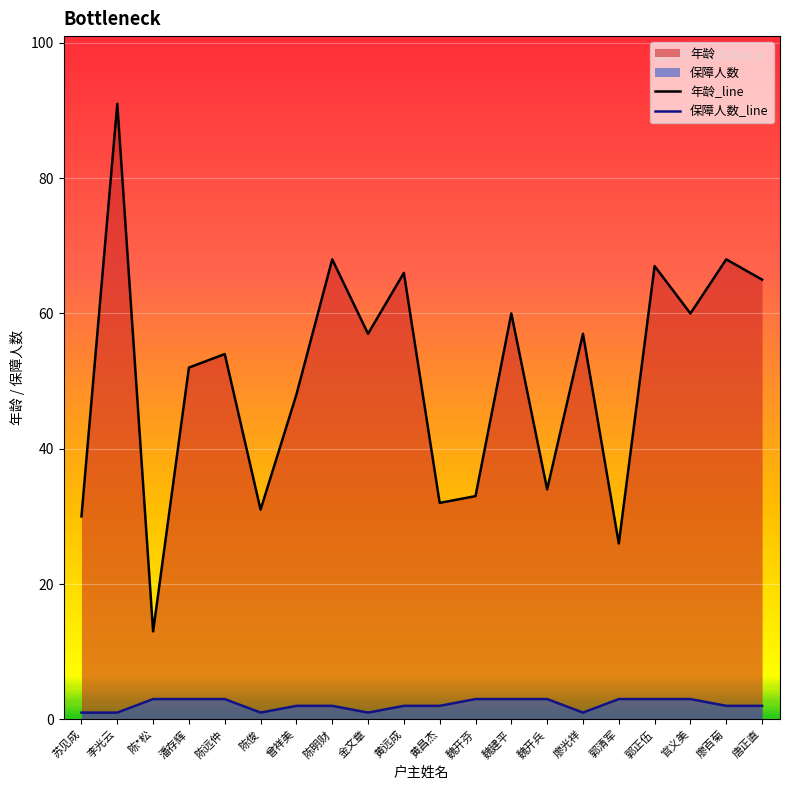

Read the 保障人数 value at 陈*松.

3